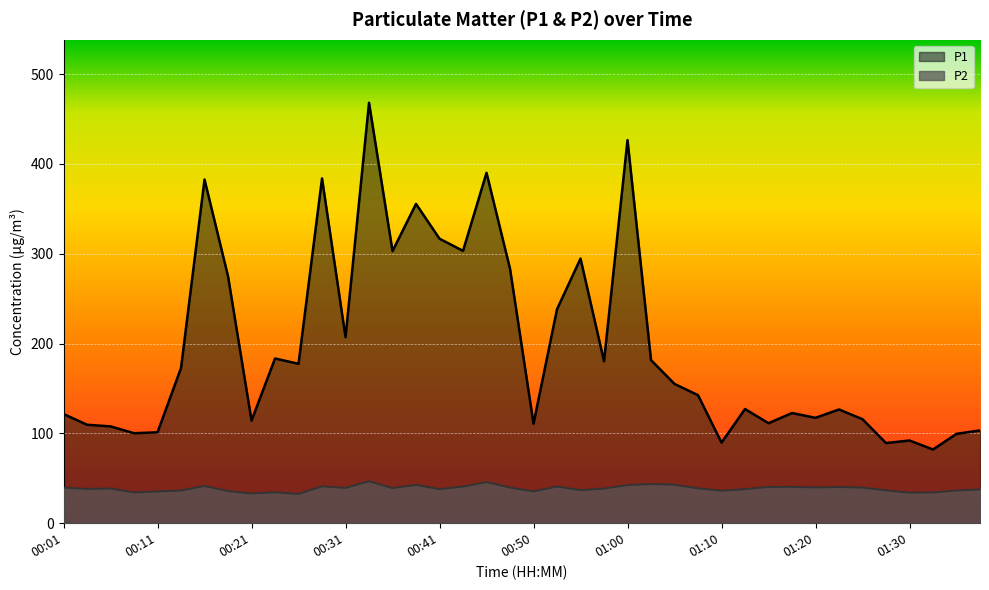

What is the maximum value for P2?

46.8